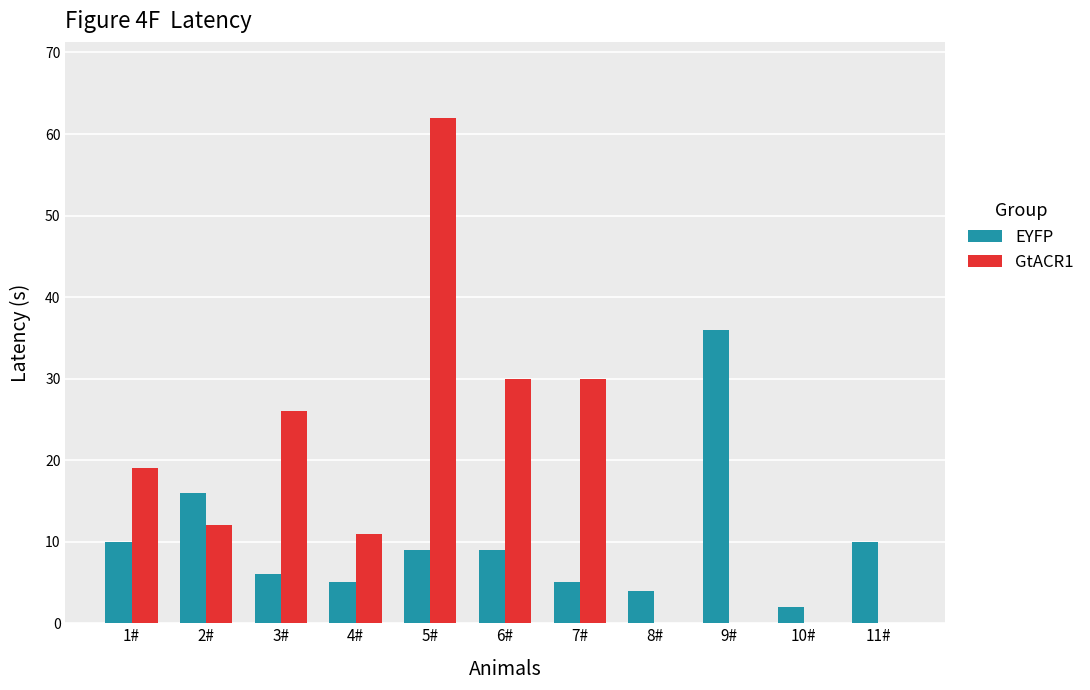

What is the value of the GtACR1 bar at the 4th from the left?

11